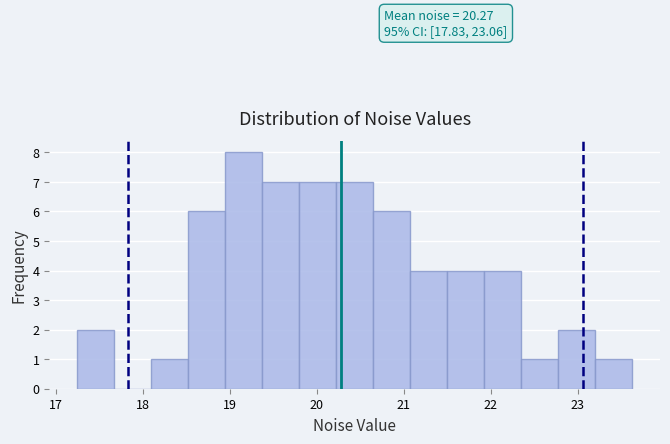

Which range on the x-axis has the tallest bar?

18.9 to 19.4